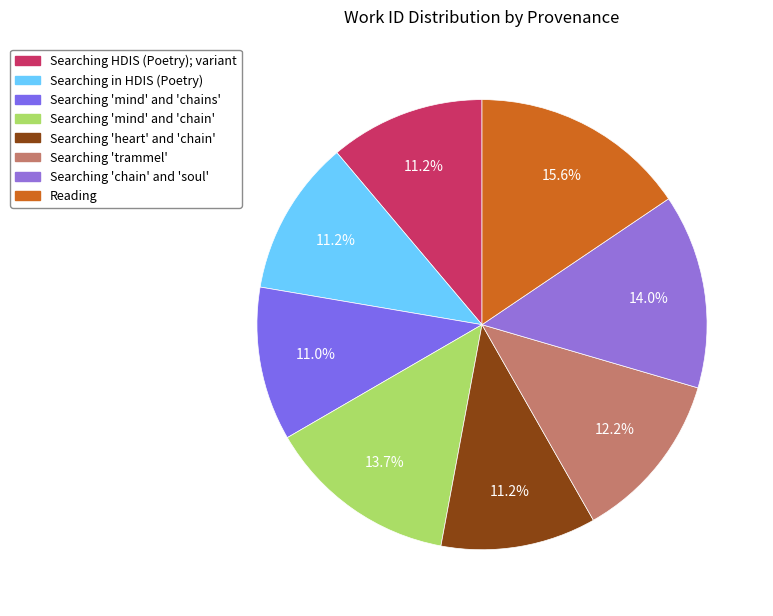

Rank the categories by value from highest to lowest.

Reading, Searching chain and soul in HDIS, Searching mind and chain in HDIS, Searching trammel in HDIS (Poetry), Searching in HDIS (Poetry), Searching heart and chain in HDIS, Searching HDIS (Poetry); variant, Searching mind and chains in HDIS